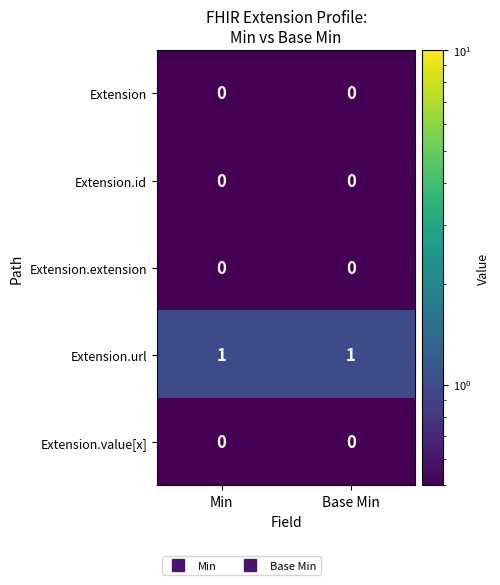

Is it true that Extension.extension equals 0 at Base Min?

True